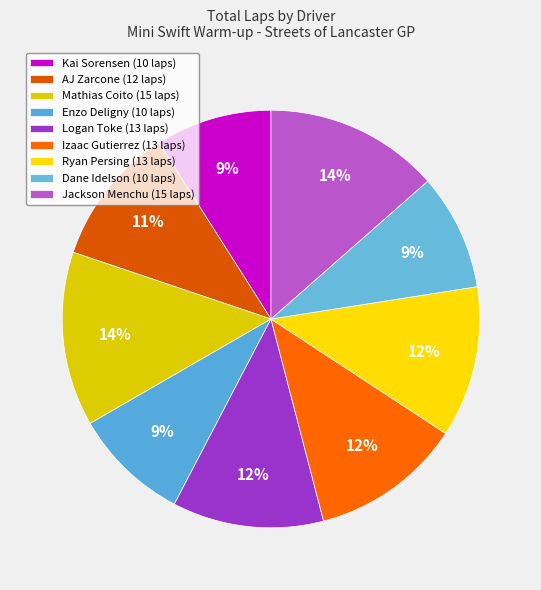

How many slices are in this pie chart?

9